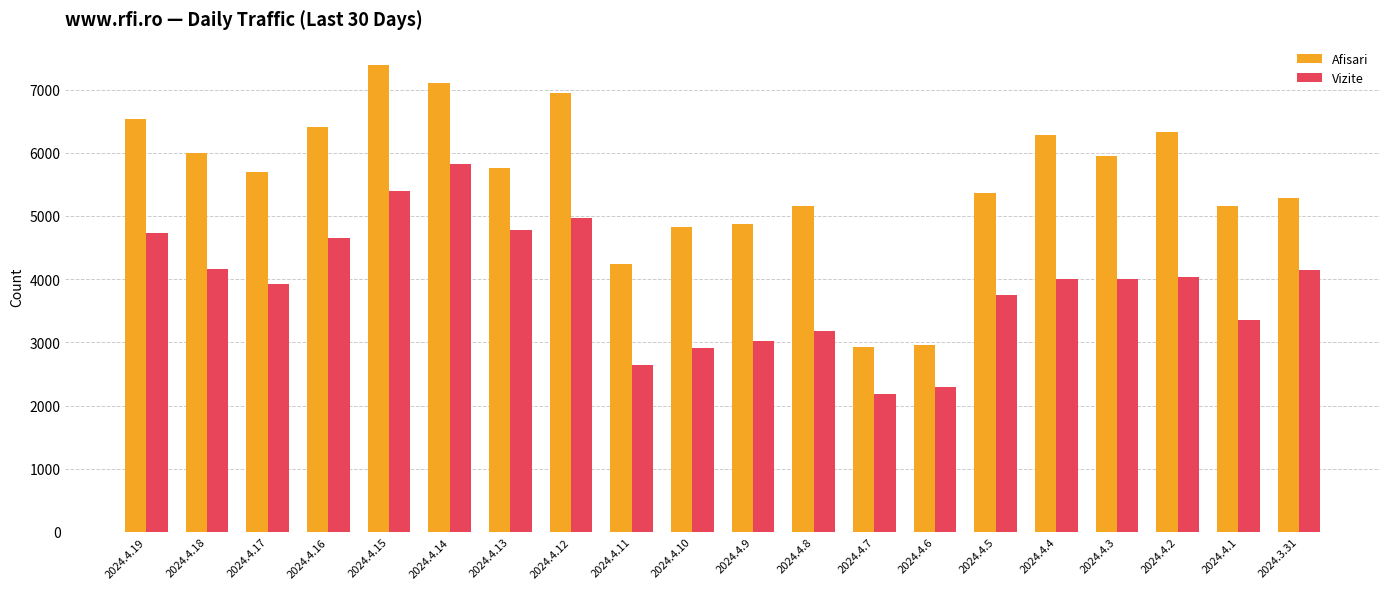

List the series in order of their peak value, lowest first.

Vizite, Afisari